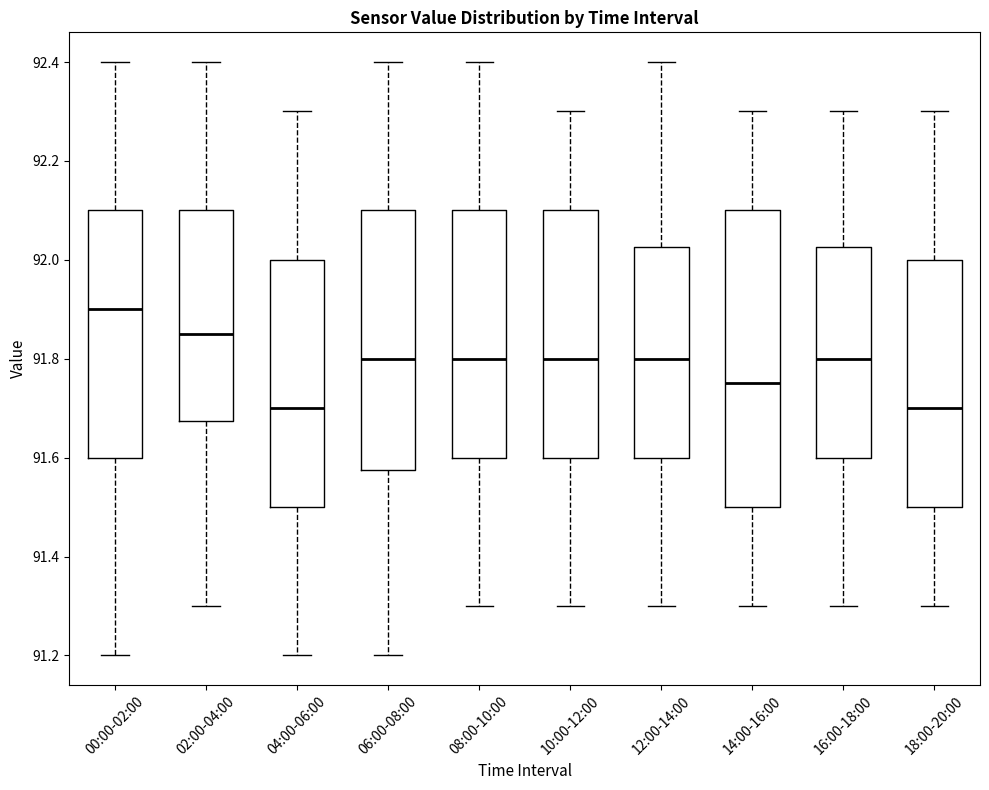

Comparing the boxes themselves (not the whiskers), which one is the tallest?

14:00-16:00